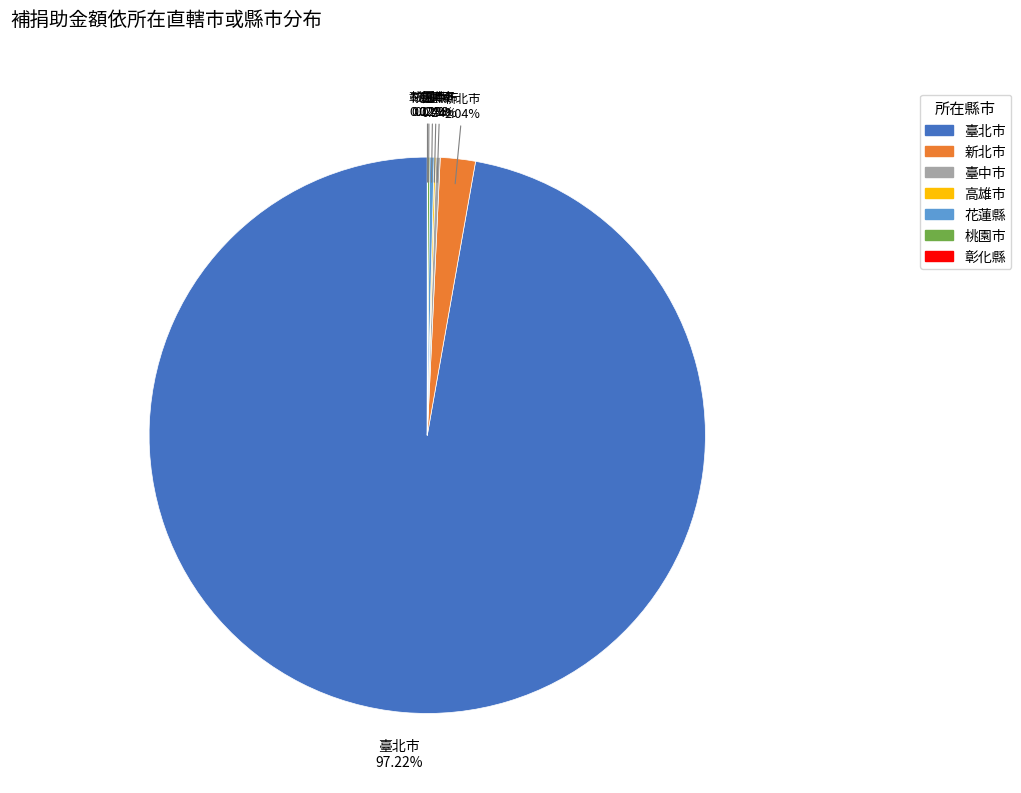

What is the largest slice in the pie chart?

臺北市